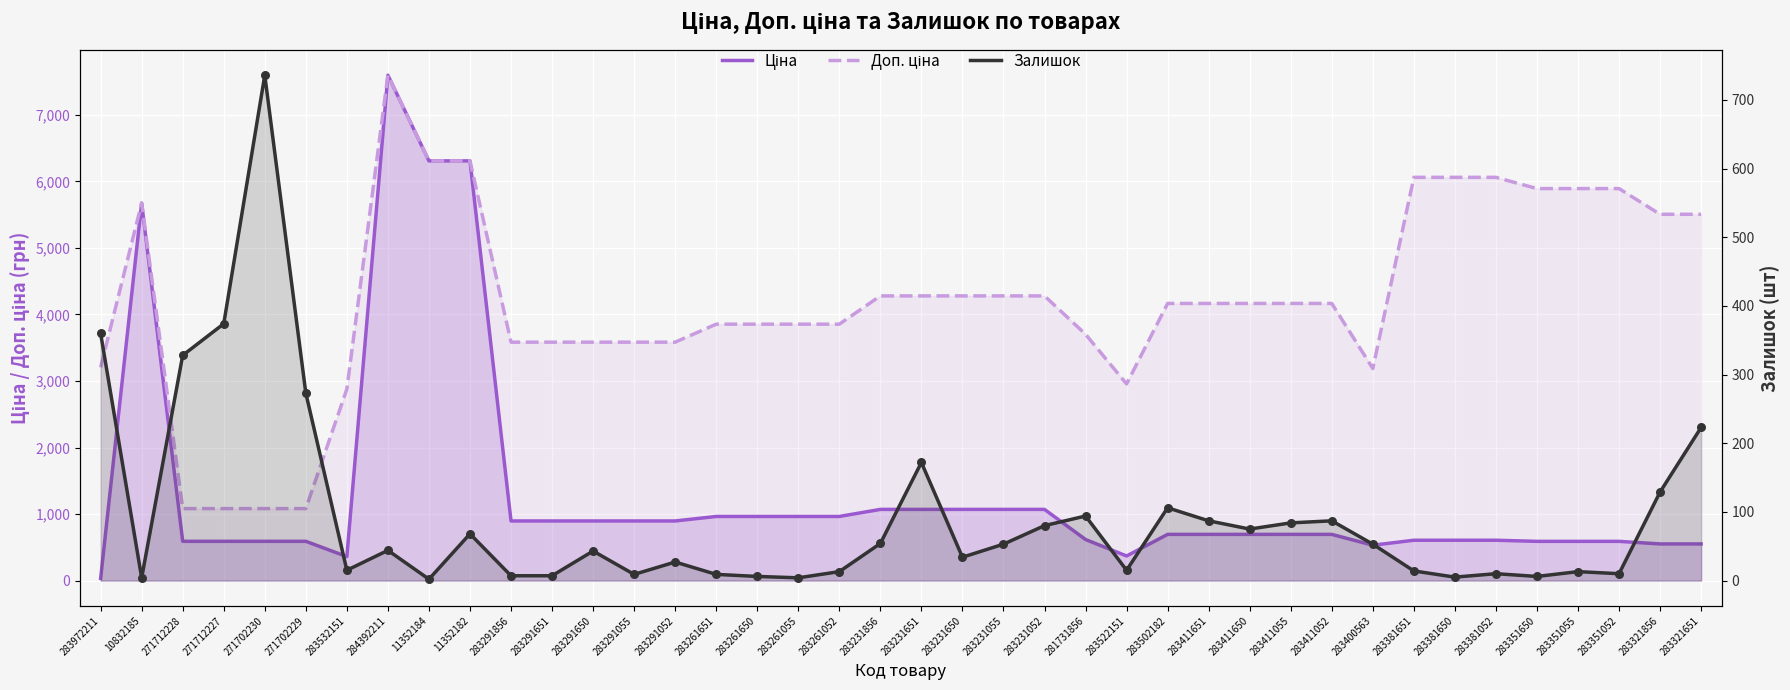

At how many categories does at least one series exceed 5440?

12